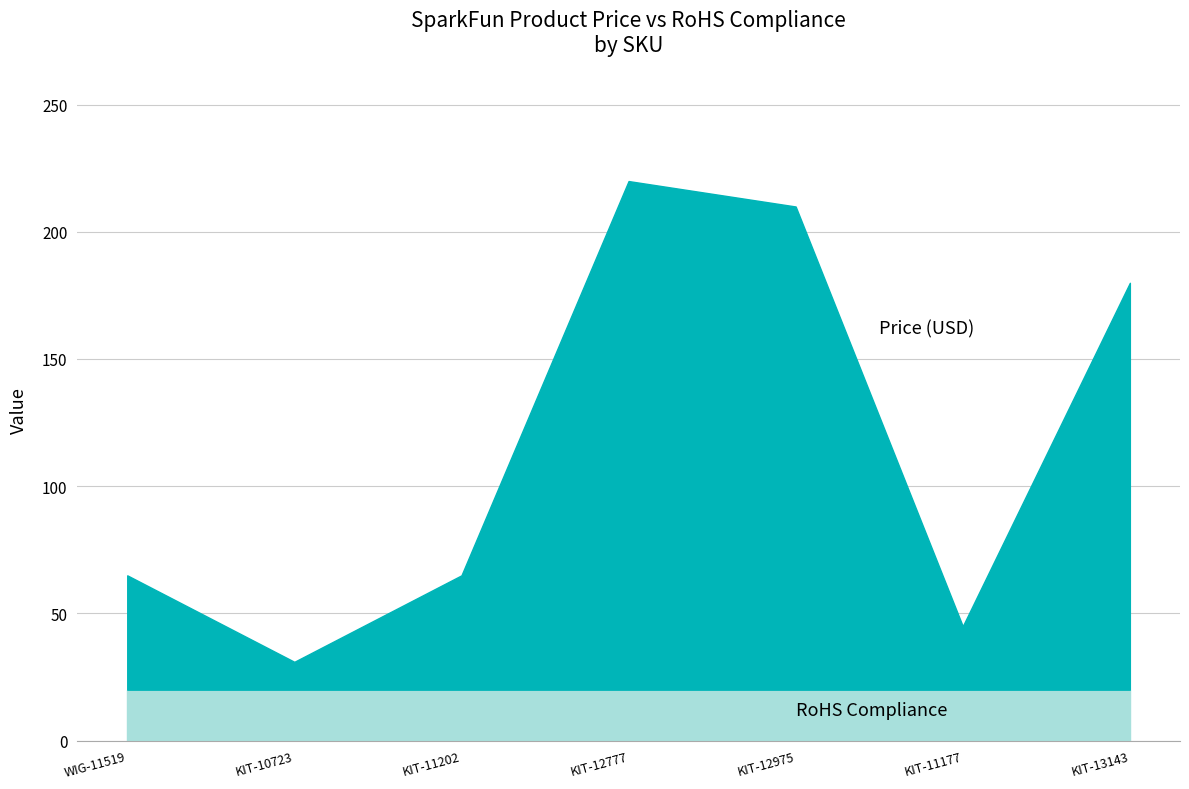

True or false: Price (USD) has more than 0 interior local peaks.

True